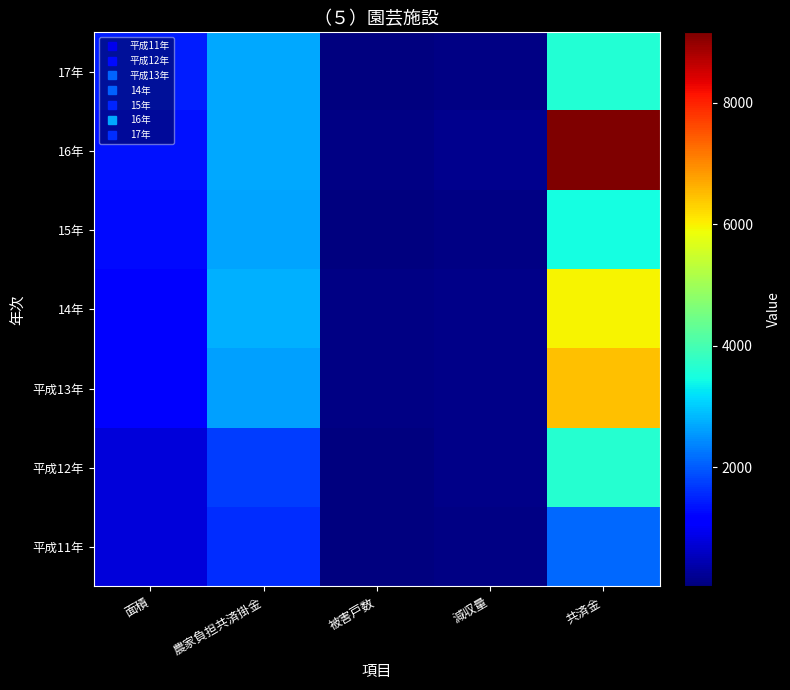

Rank the series by their maximum value, from lowest to highest.

平成11年, 15年, 17年, 平成12年, 14年, 平成13年, 16年